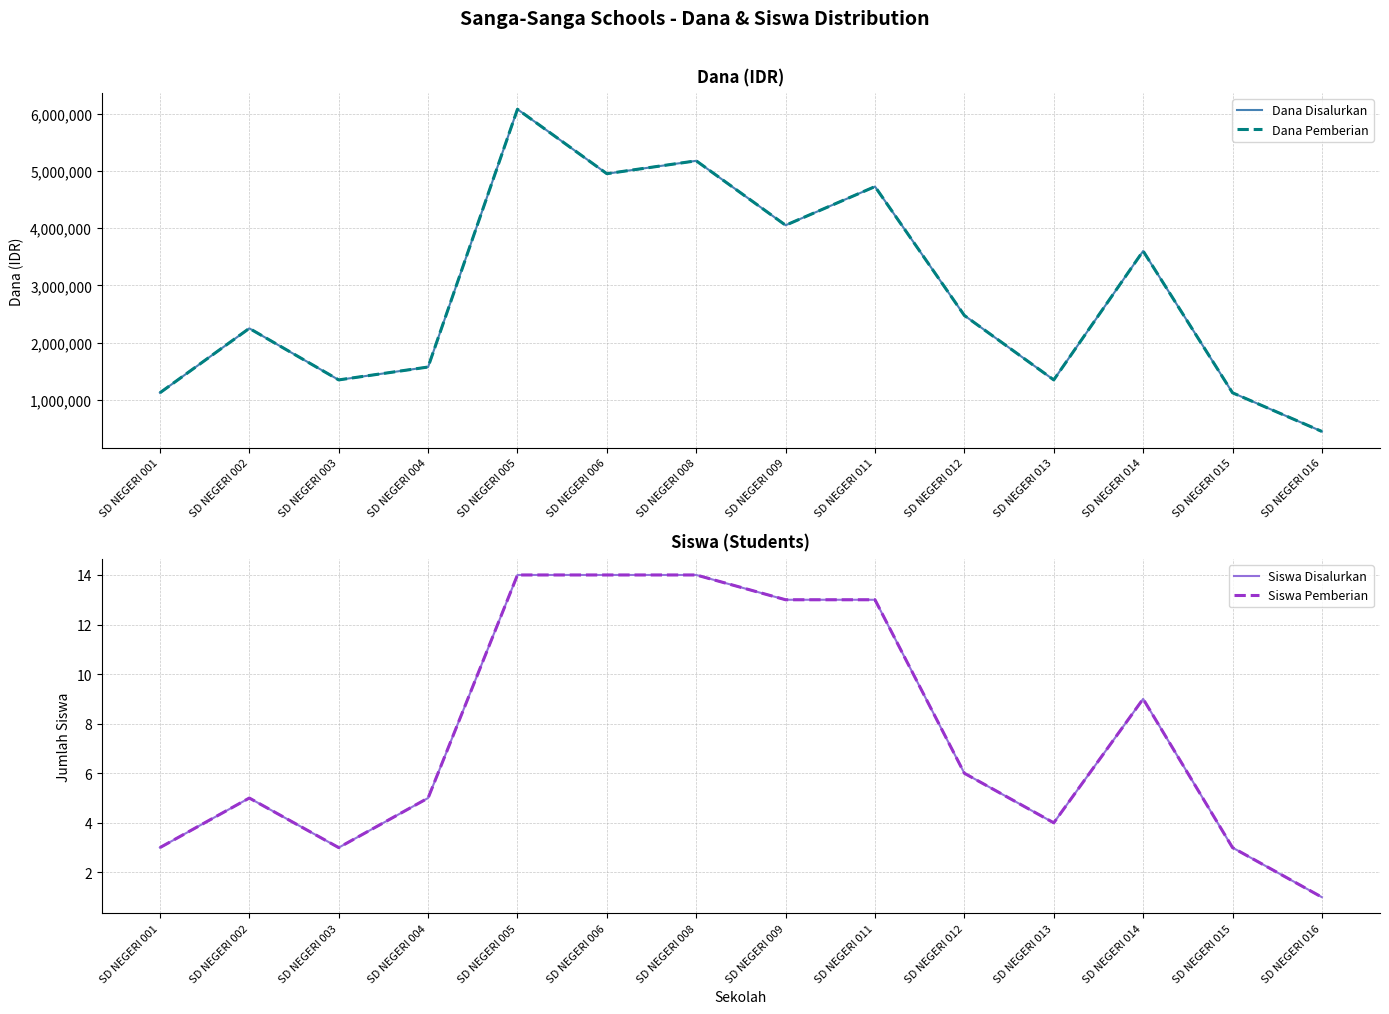

The value of Dana Pemberian at SD NEGERI 009 is 6471629. True or false?

False